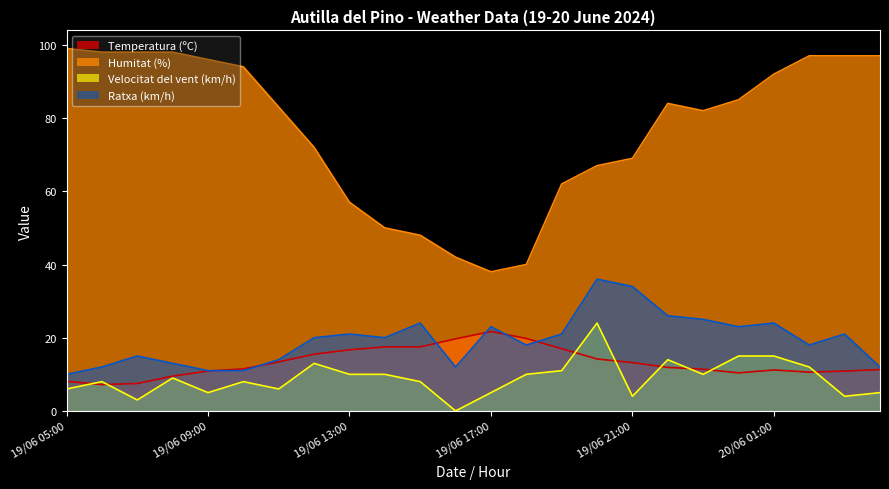

True or false: Ratxa (km/h) has a value of 26.0 at 19/06 22:00.

True